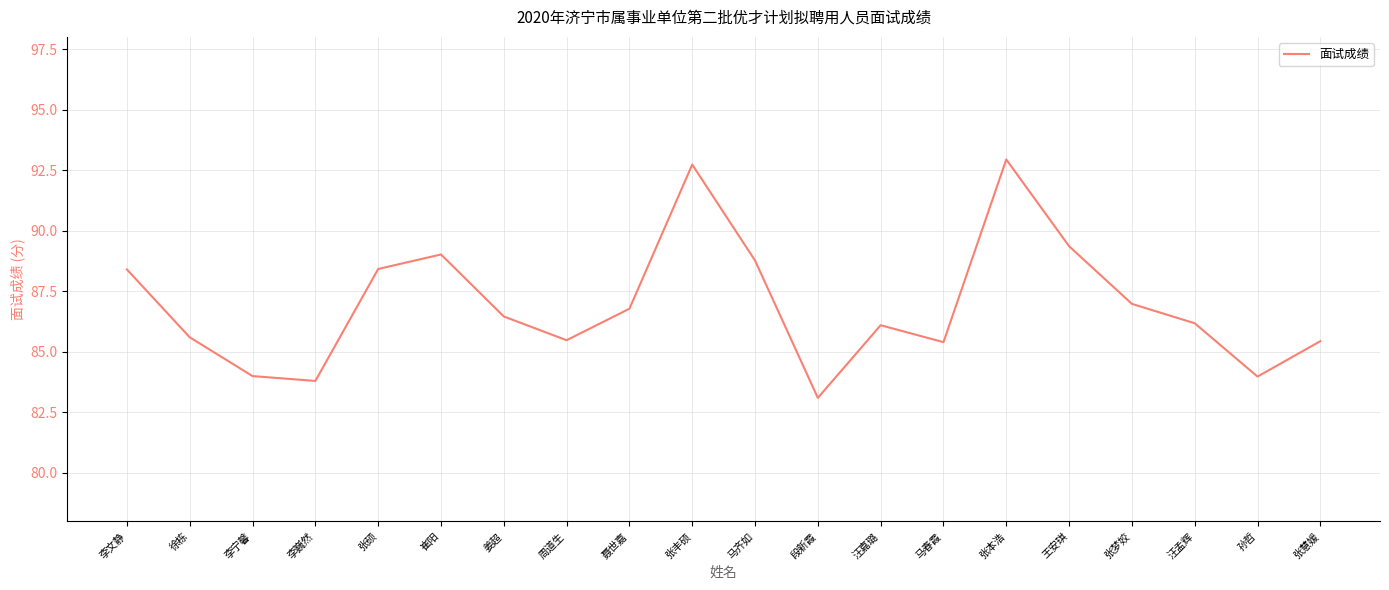

True or false: the data has more than 1 interior local peaks.

True